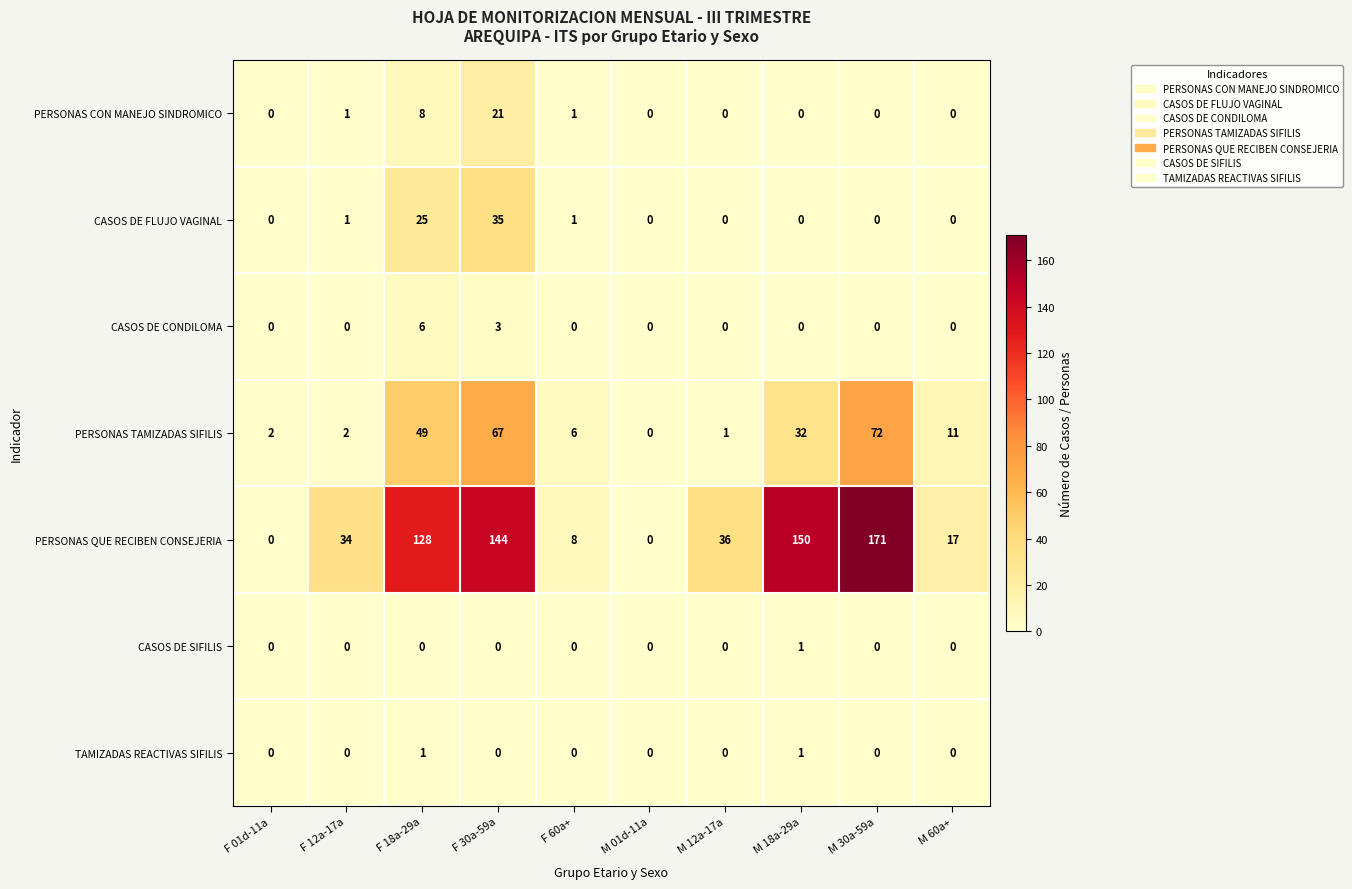

Which series has the largest range (max minus min)?

PERSONAS QUE RECIBEN CONSEJERIA